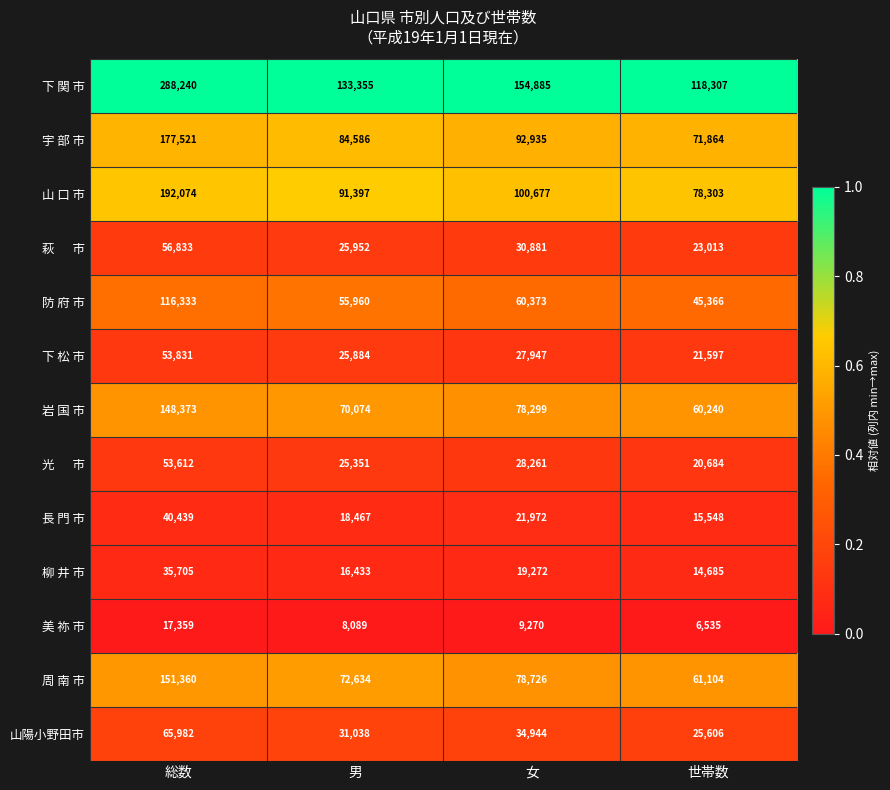

Count the number of data series in this chart.

13